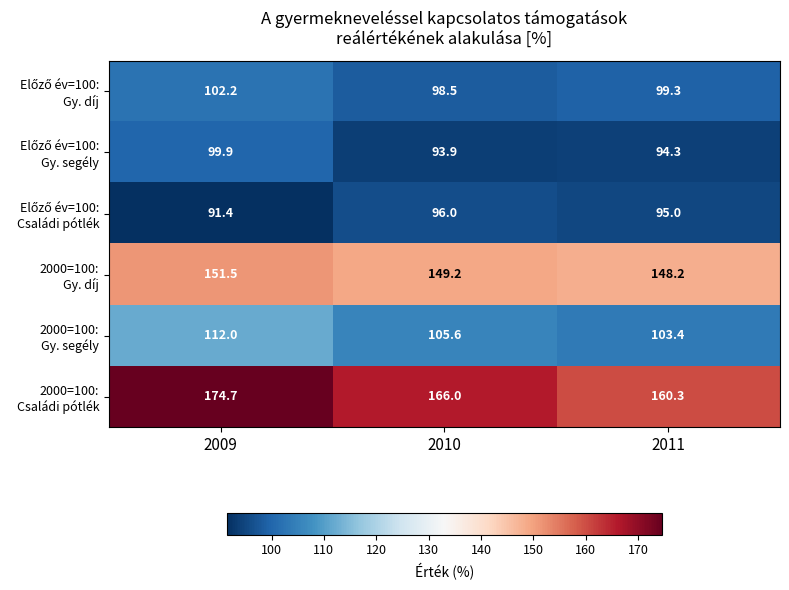

Which category has the highest value across all series?

2009